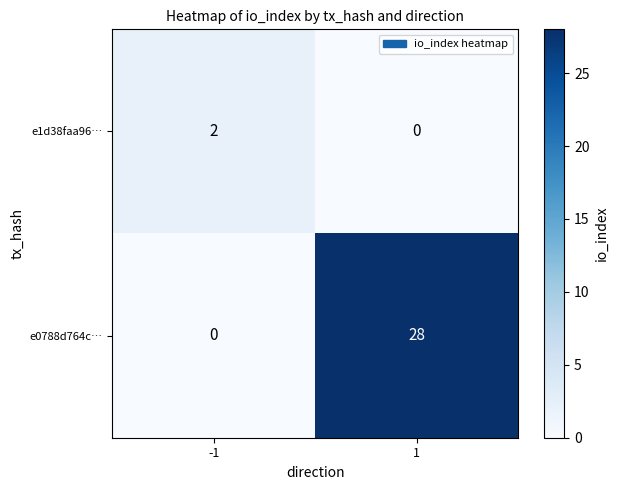

The e1d38faa96… series shows 4 at -1. True or false?

False